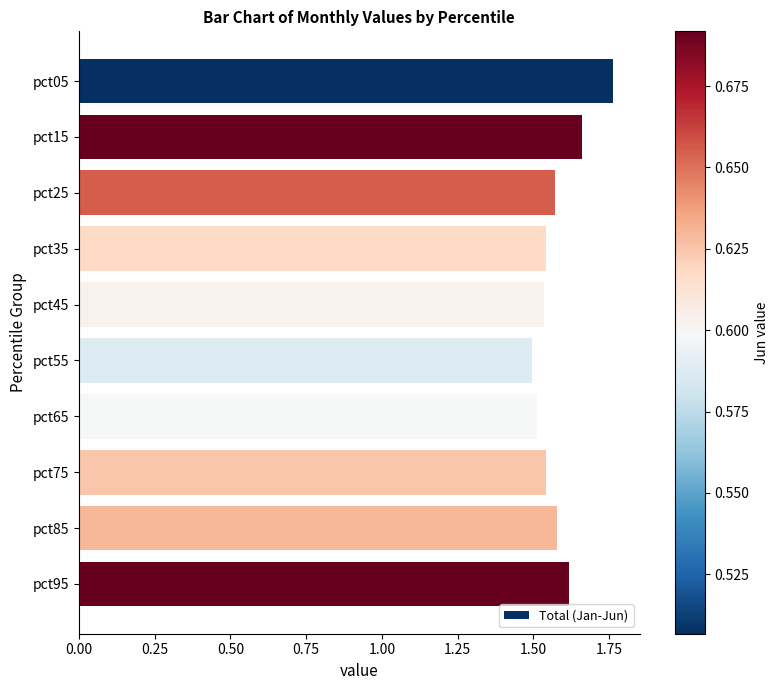

How many series are shown in this chart?

1